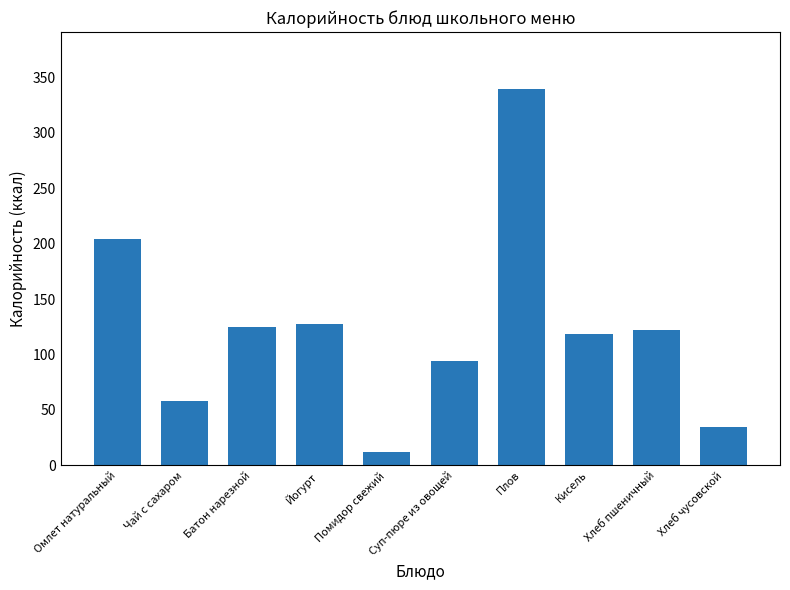

Does the chart contain stacked bars?

No